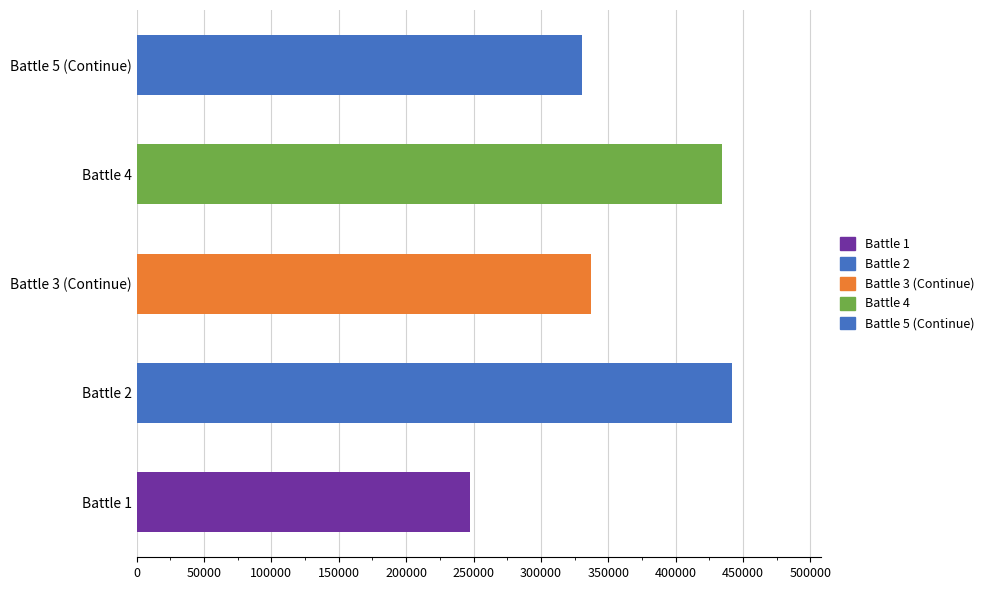

Reading top to bottom, what are all the values shown in this chart?

330392	434653	336860	441889	247139